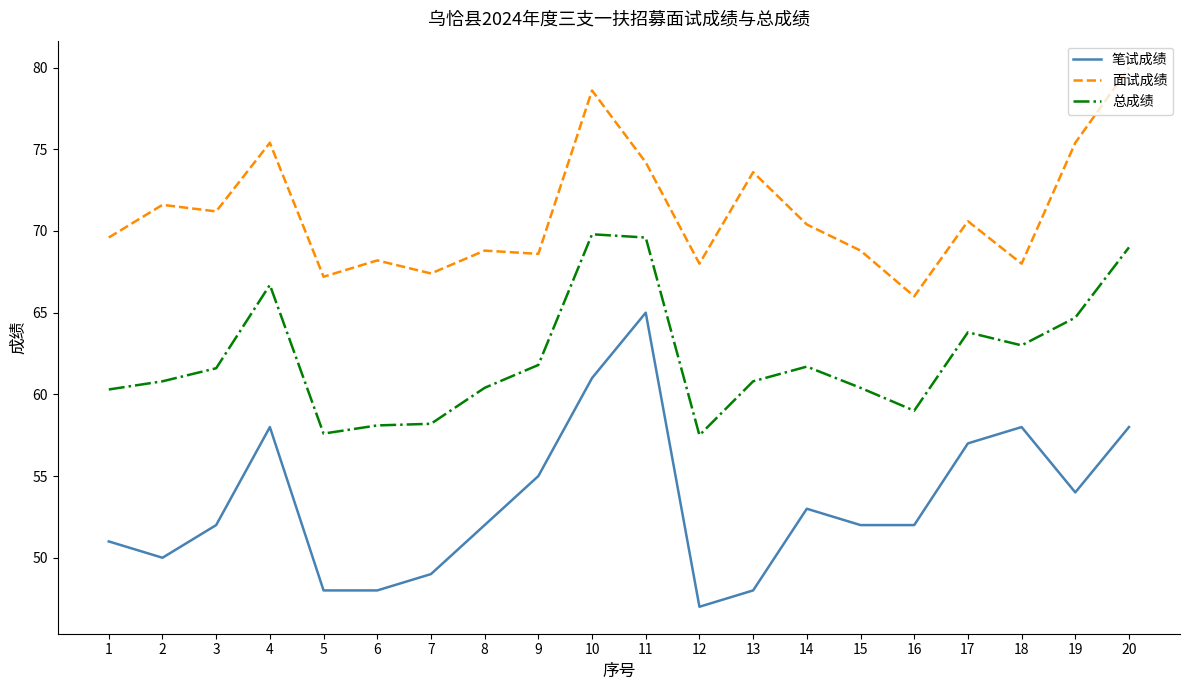

What is the minimum value shown in the chart?

47.0